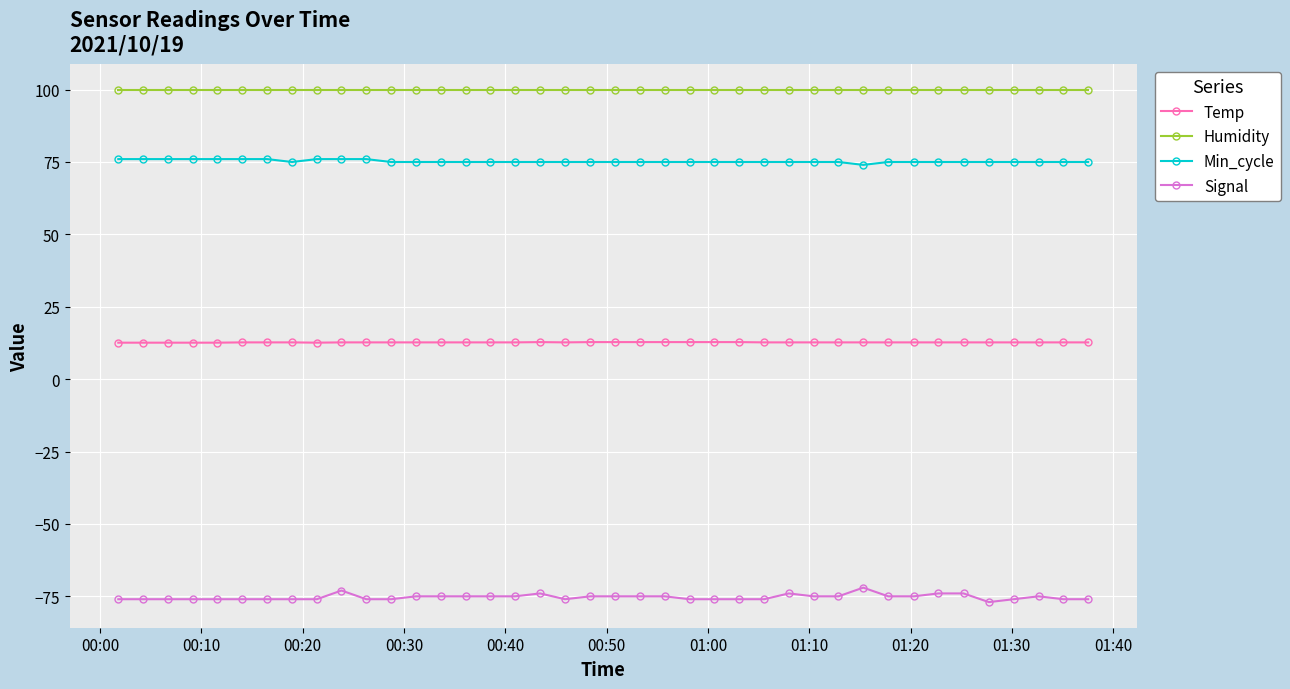

Which series has the largest total across all categories?

Humidity